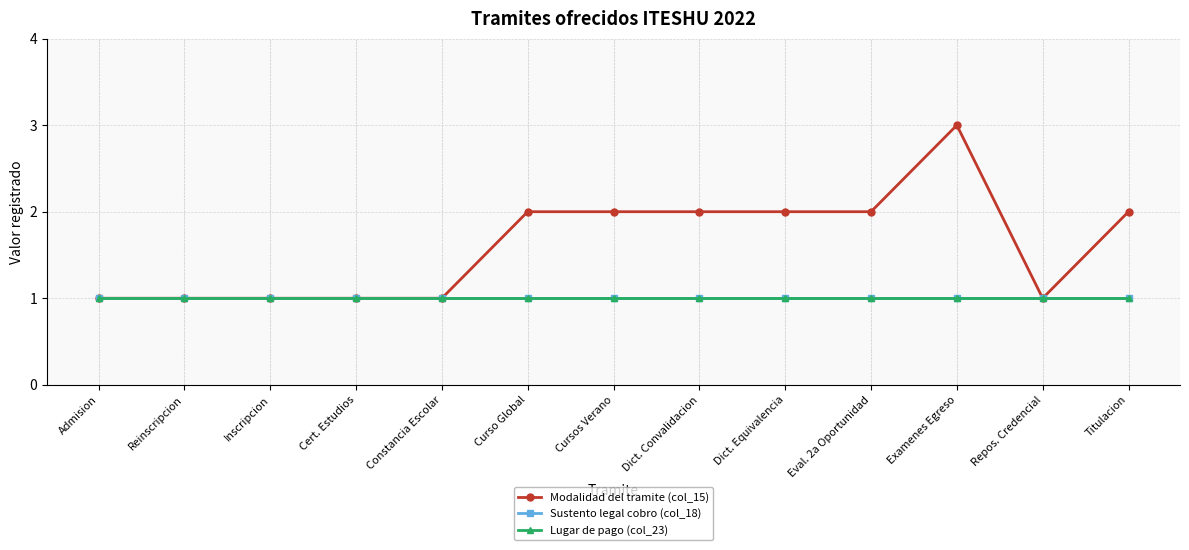

Between Dict. Equivalencia and Curso Global, which is larger?

Dict. Equivalencia